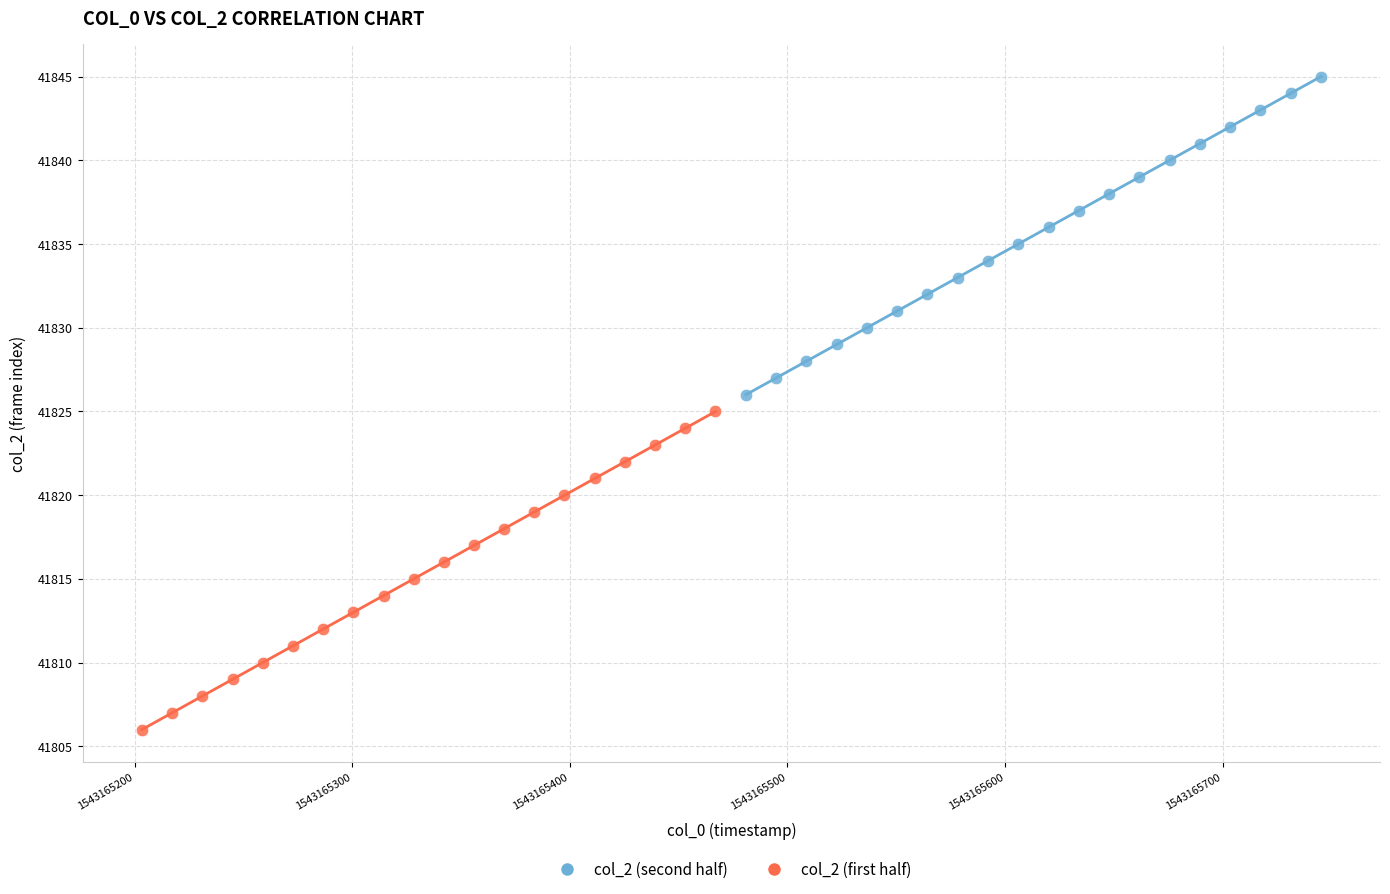

Which series reaches the minimum Y coordinate?

col_2 (first half)